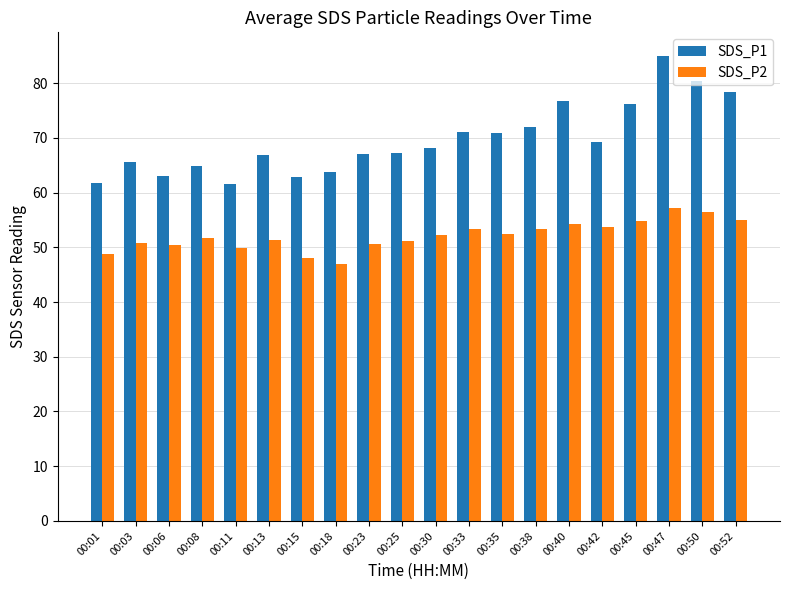

How many data points does each series have?

20